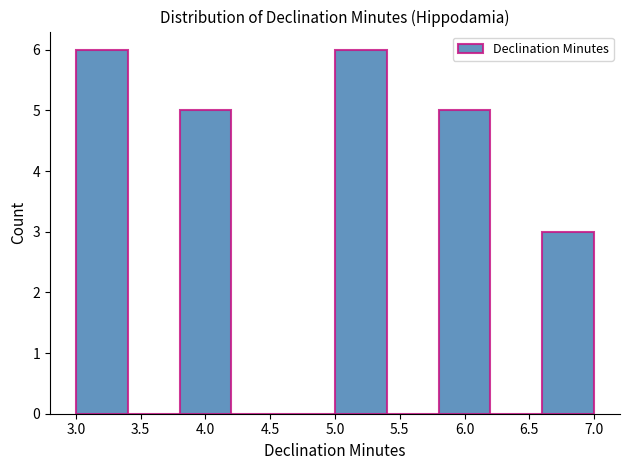

Reading left to right, transcribe this chart: for each bar, give the range it covers on the x-axis and its height. The values are not printed on the chart, so give them approximately, as read against the axis.

3.0 to 3.4: 6
3.4 to 3.8: 0
3.8 to 4.2: 5
4.2 to 4.6: 0
4.6 to 5.0: 0
5.0 to 5.4: 6
5.4 to 5.8: 0
5.8 to 6.2: 5
6.2 to 6.6: 0
6.6 to 7.0: 3